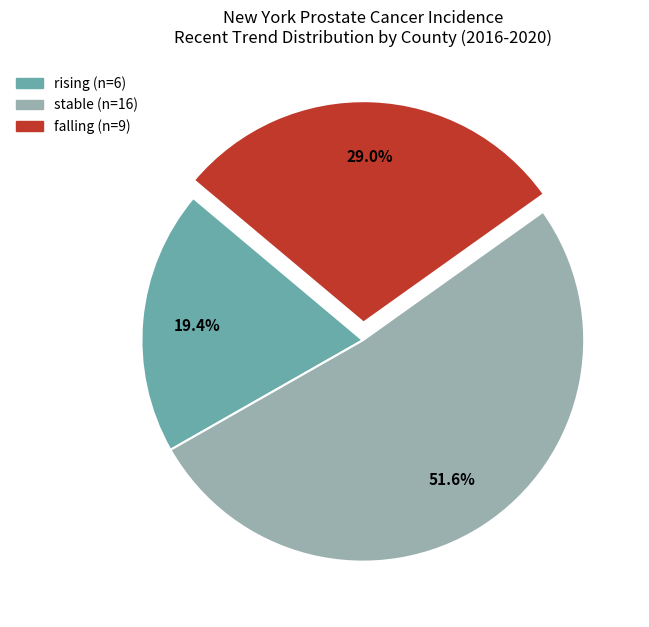

To the nearest percent, what is the combined percentage of rising and stable?

71%